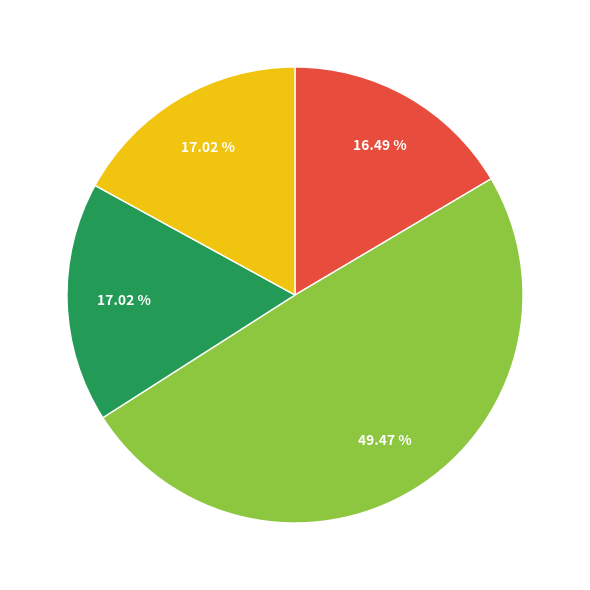

Is there any slice that represents more than half of the pie?

No